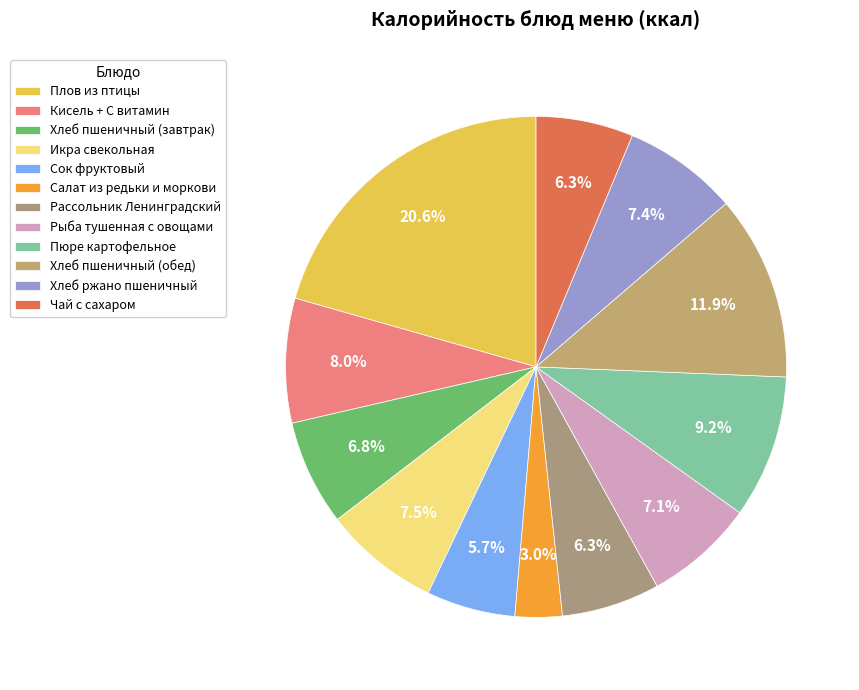

To the nearest percent, what is the difference between the largest and smallest slice percentages?

18%